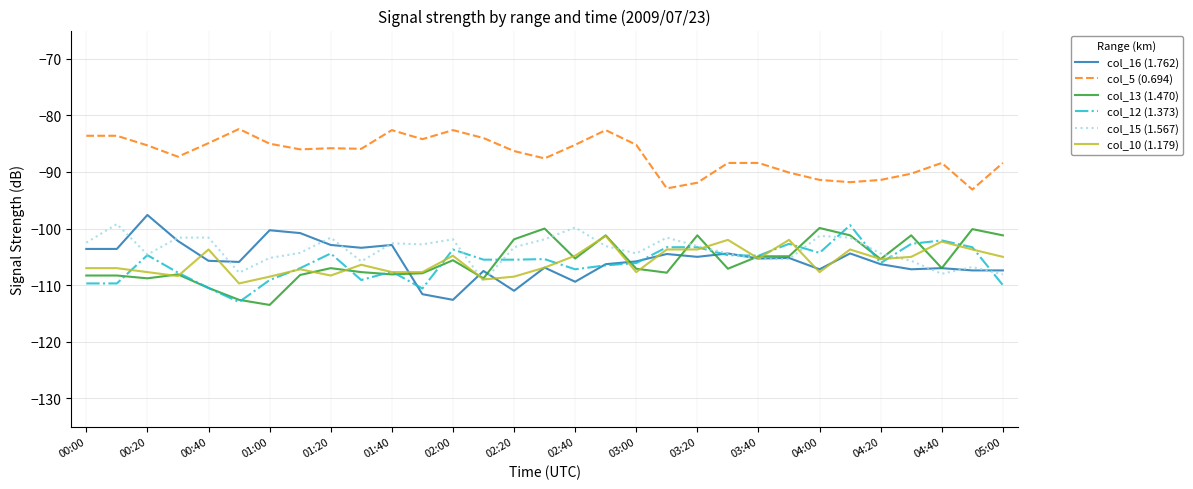

What is the maximum value shown in the chart?

-82.4